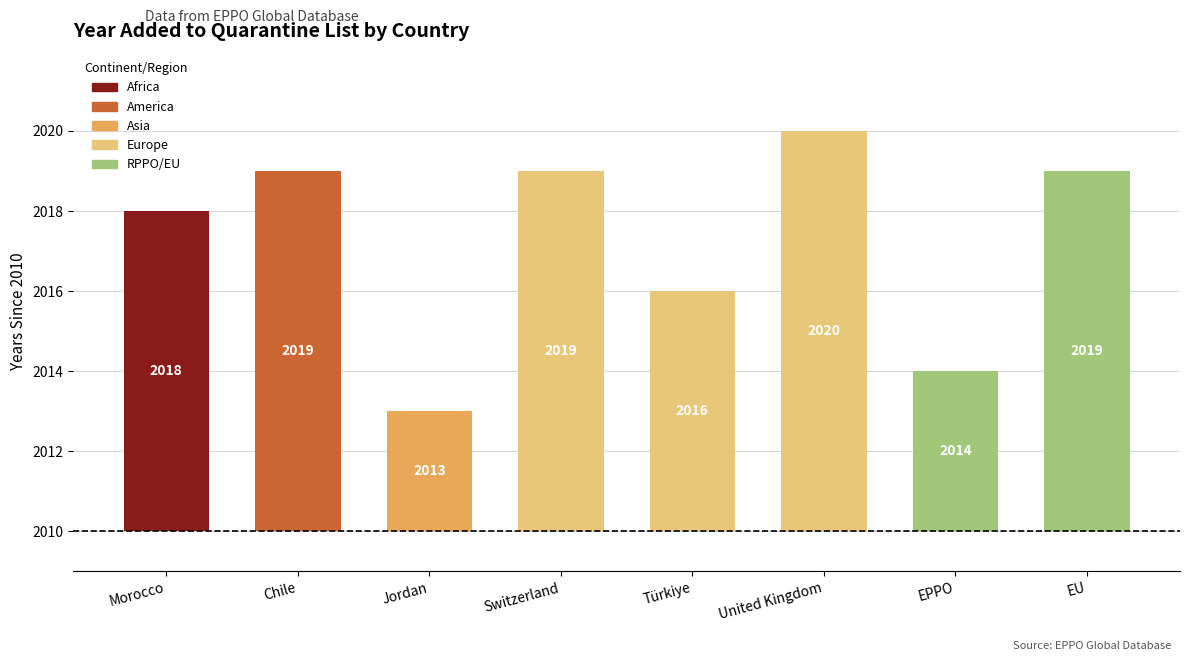

Are the bars horizontal?

No